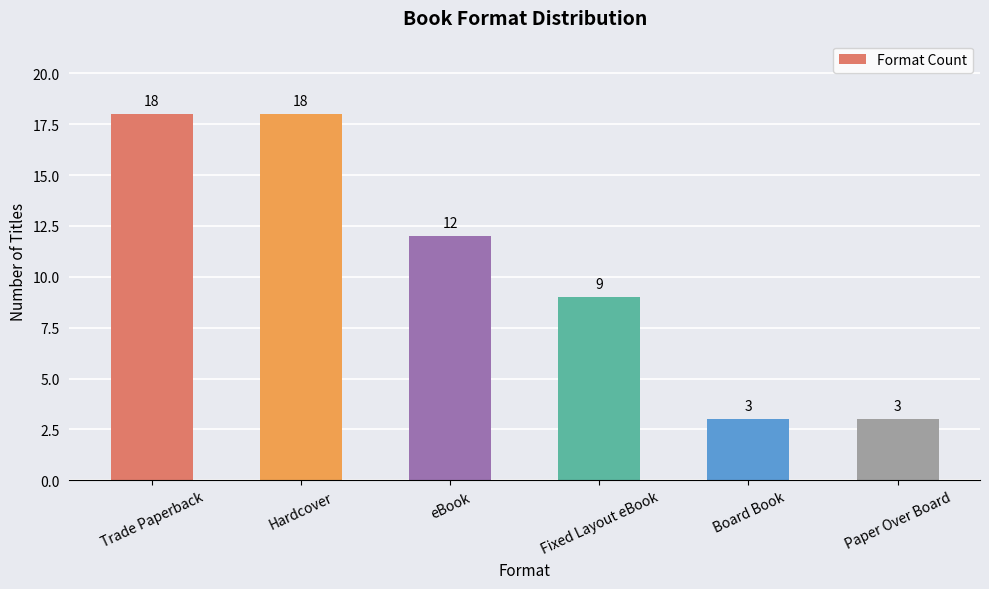

Reading left to right, list all the values displayed in this chart.

18	18	12	9	3	3